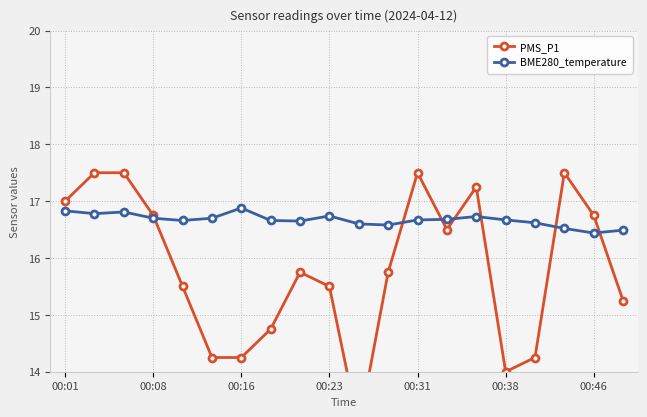

At which label does BME280_temperature reach its peak?

00:16